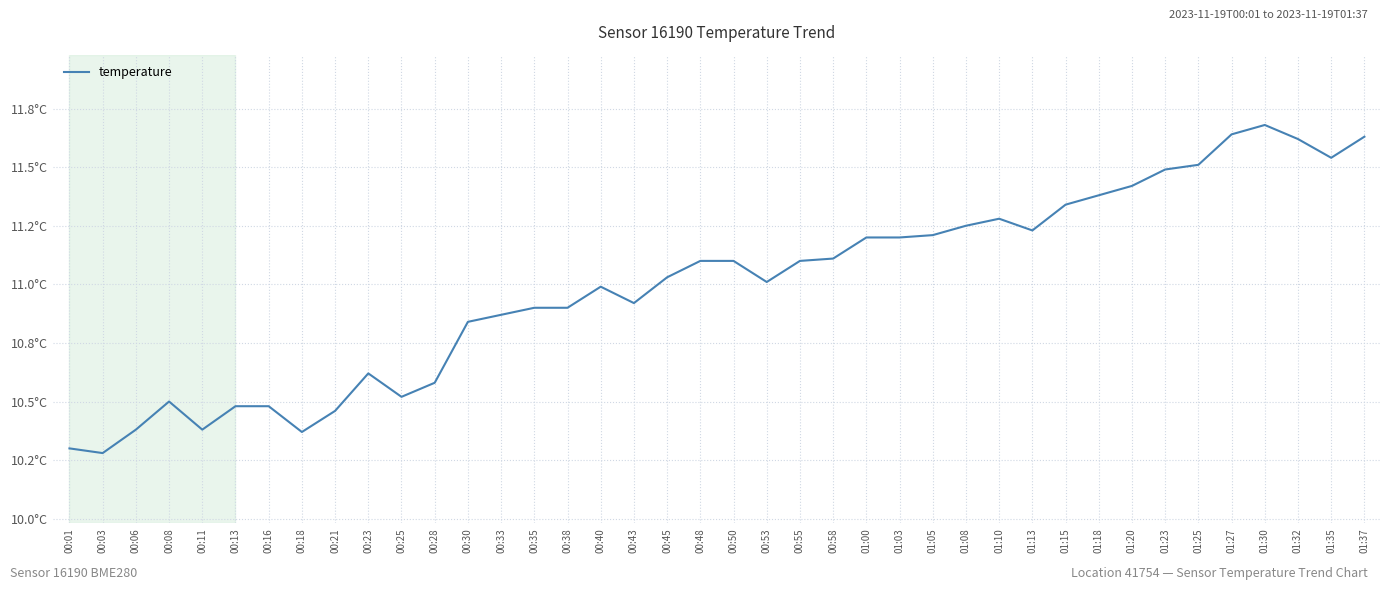

Is this an area chart (filled region under the line)?

No